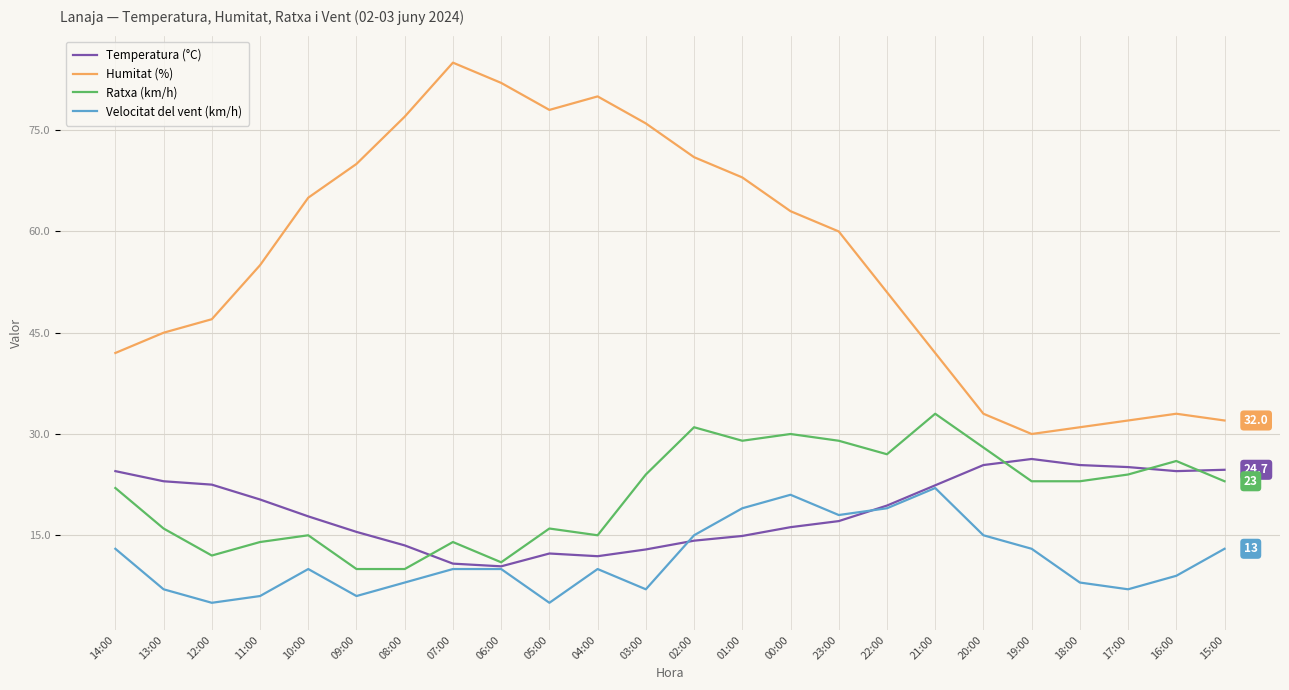

In Ratxa (km/h), how many points are higher than both neighbors (excluding endpoints)?

7